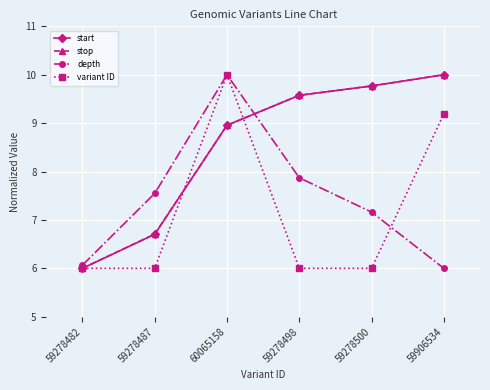

Rank the categories by stop value from highest to lowest.

59906534, 59278500, 59278498, 60065158, 59278487, 59278482